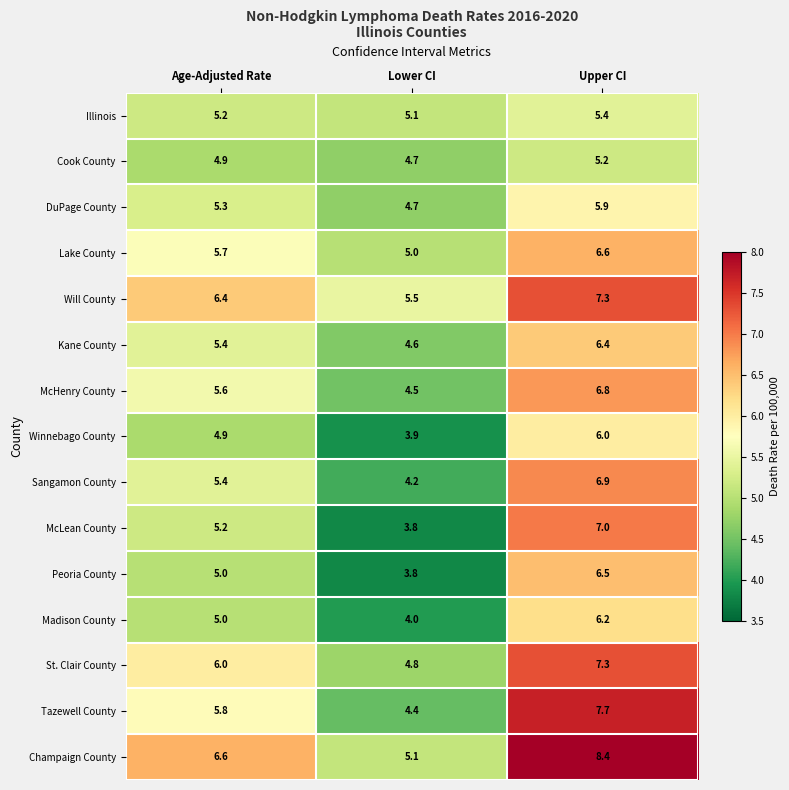

The value of Peoria County at Age-Adjusted Rate is 1.2. True or false?

False